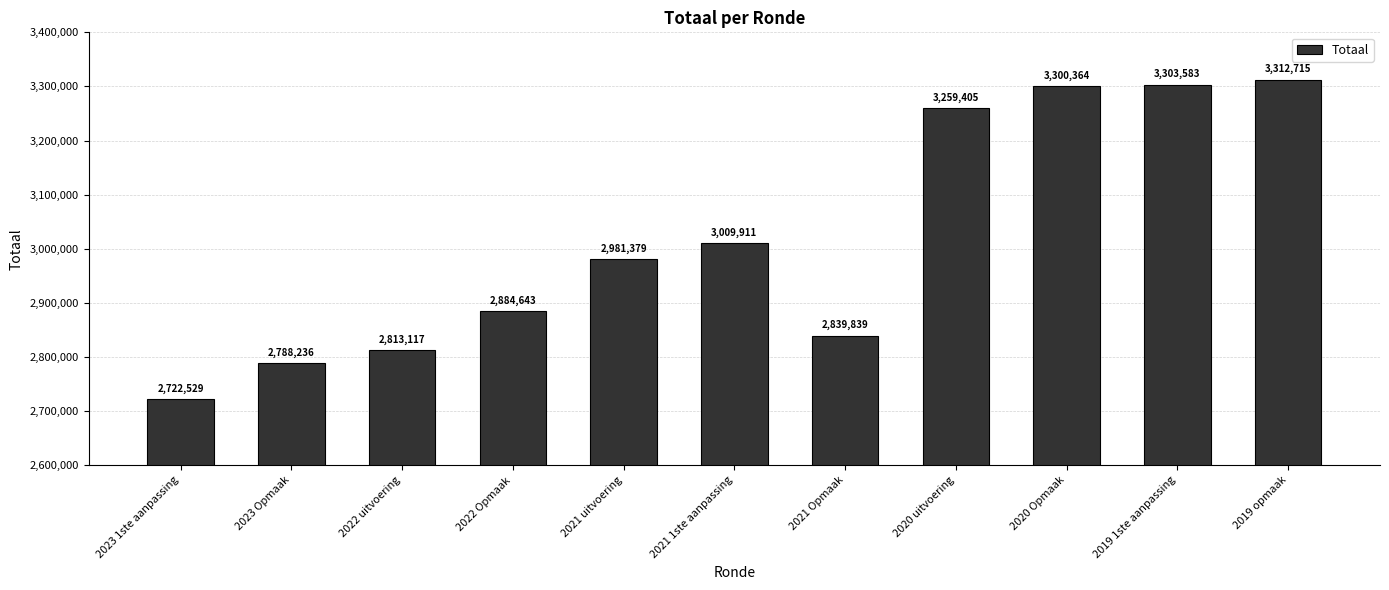

Does the chart contain stacked bars?

No